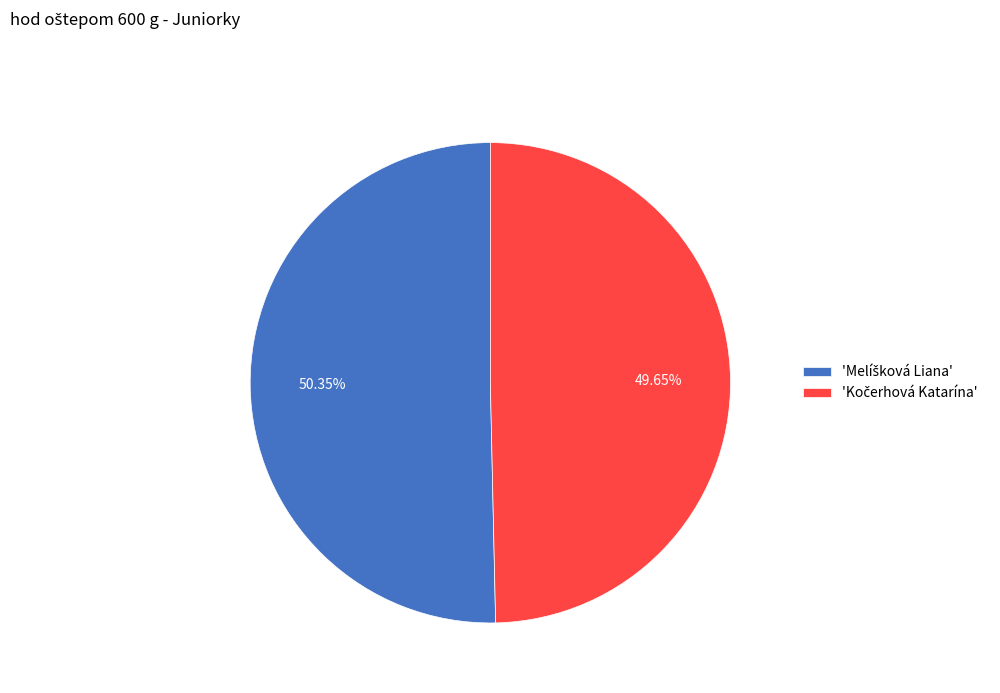

Count the number of slices in the pie.

2